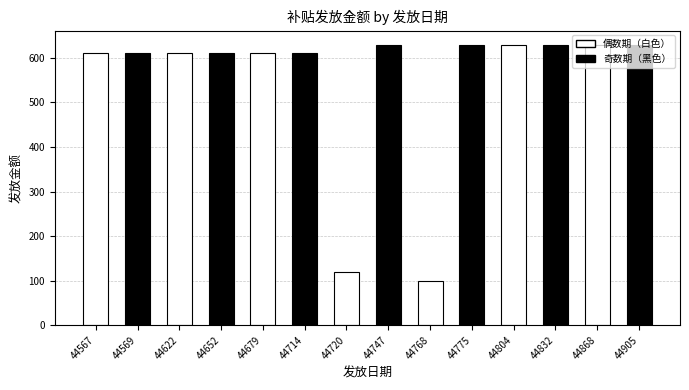

What is the difference between the values at 44569 and 44832?

20